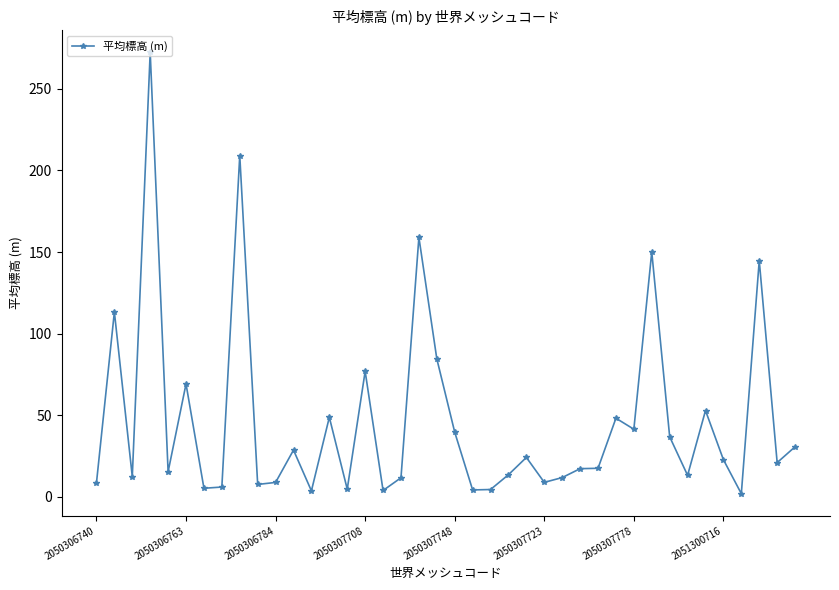

True or false: the data has more than 1 interior local peaks.

True